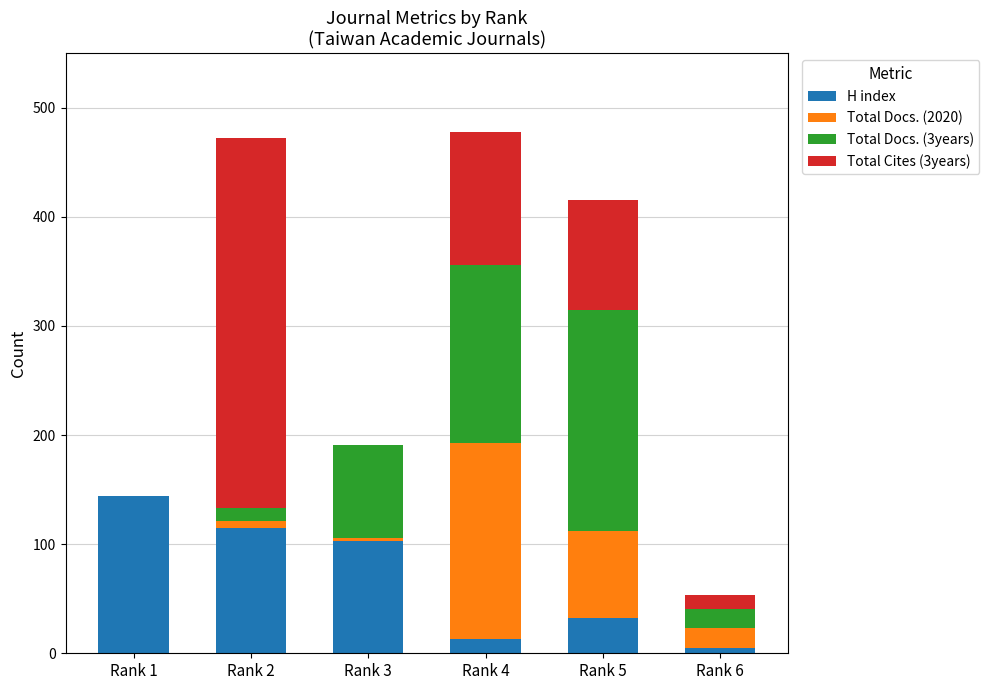

What is the highest value of the H index series?

144